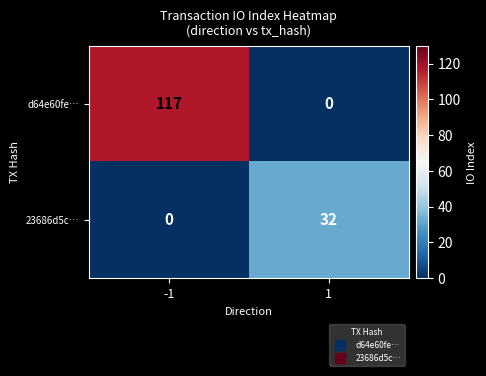

How many series are shown in this chart?

2